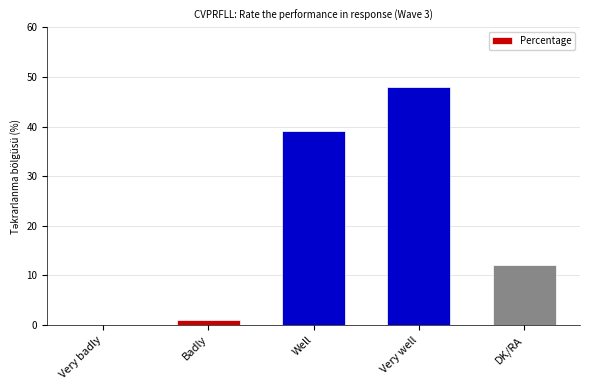

Which has a higher value, Badly or Very well?

Very well